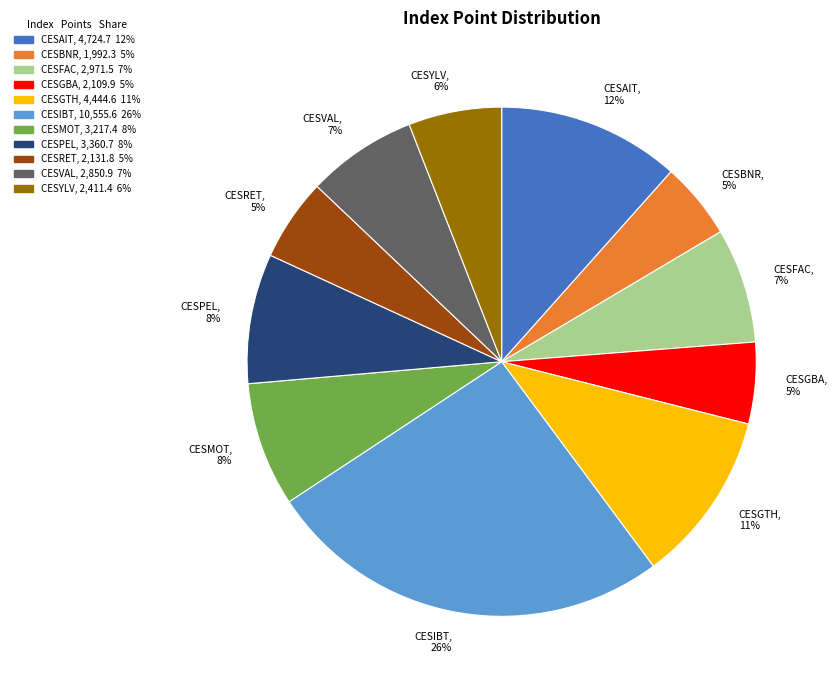

To the nearest percent, what percentage of the pie is CESGBA?

5%